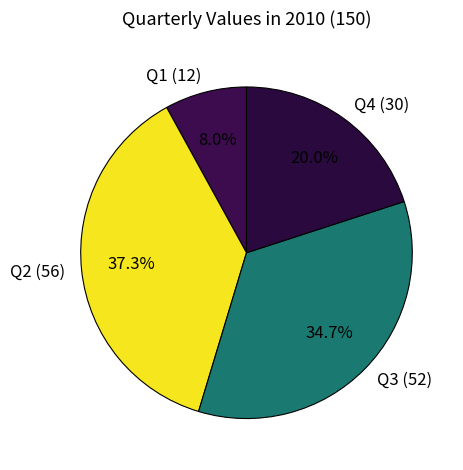

To the nearest percent, what is the difference between the Q1 and Q4 slice percentages?

12%